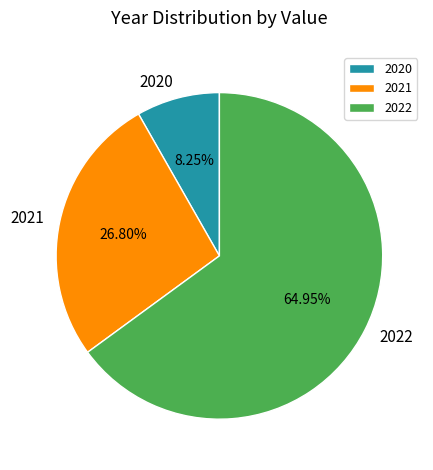

To the nearest percent, what is the difference between the 2021 and 2020 slice percentages?

19%